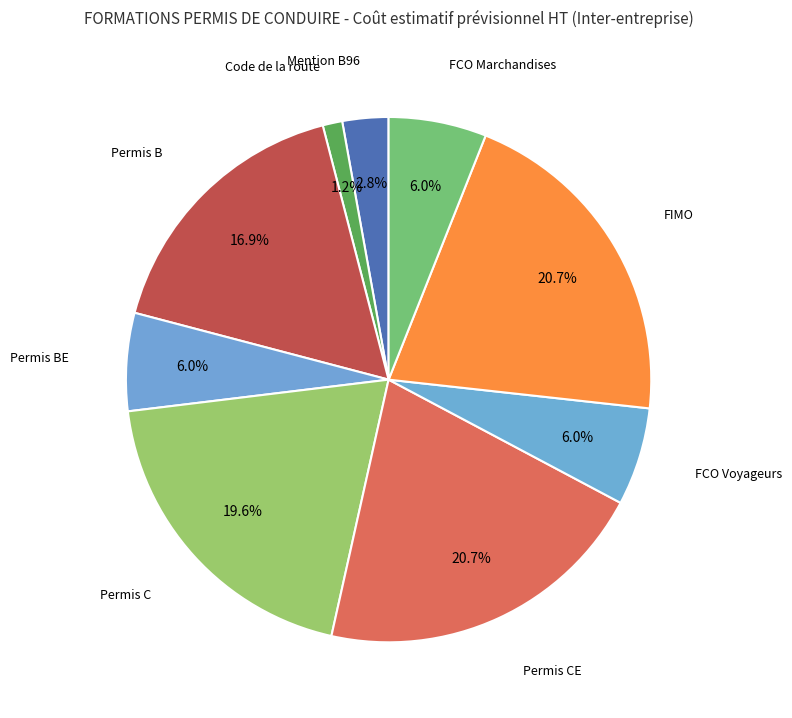

How many segments does this pie chart have?

9